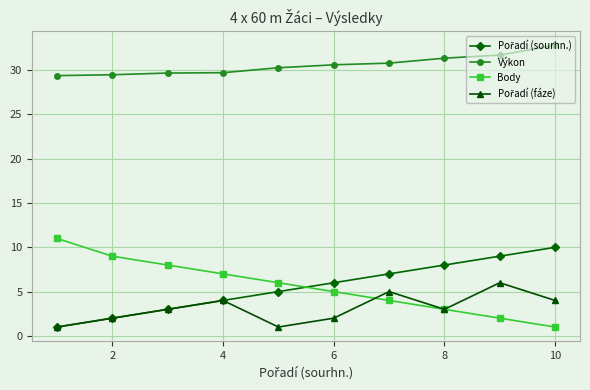

What is the highest value of the Výkon series?

32.8